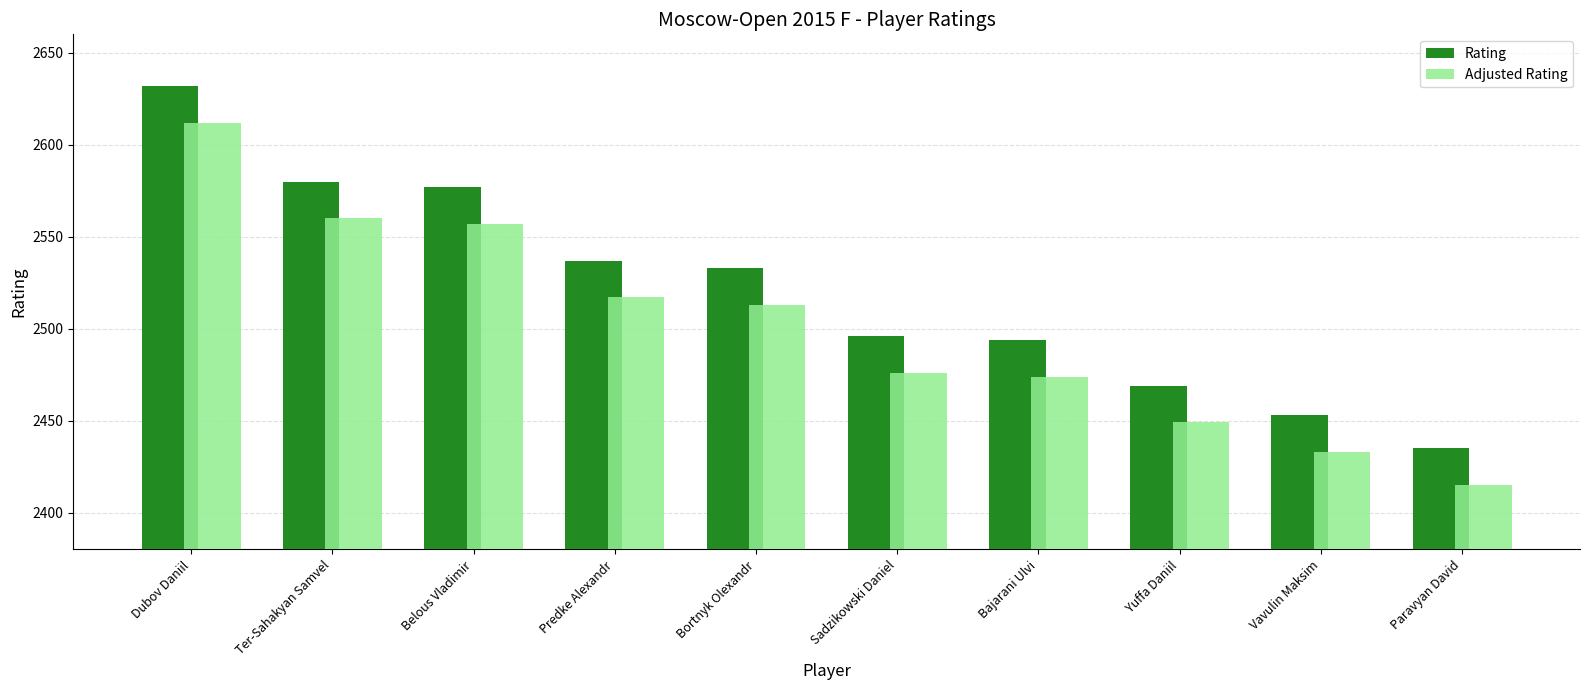

Count the number of categories in the chart.

10